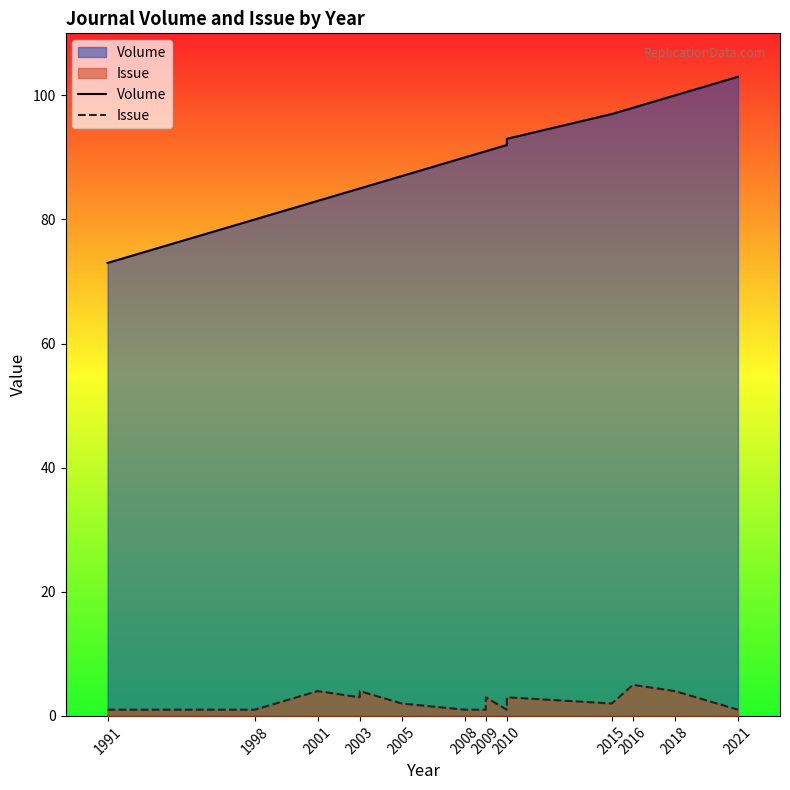

True or false: Volume and Issue cross at least once.

False